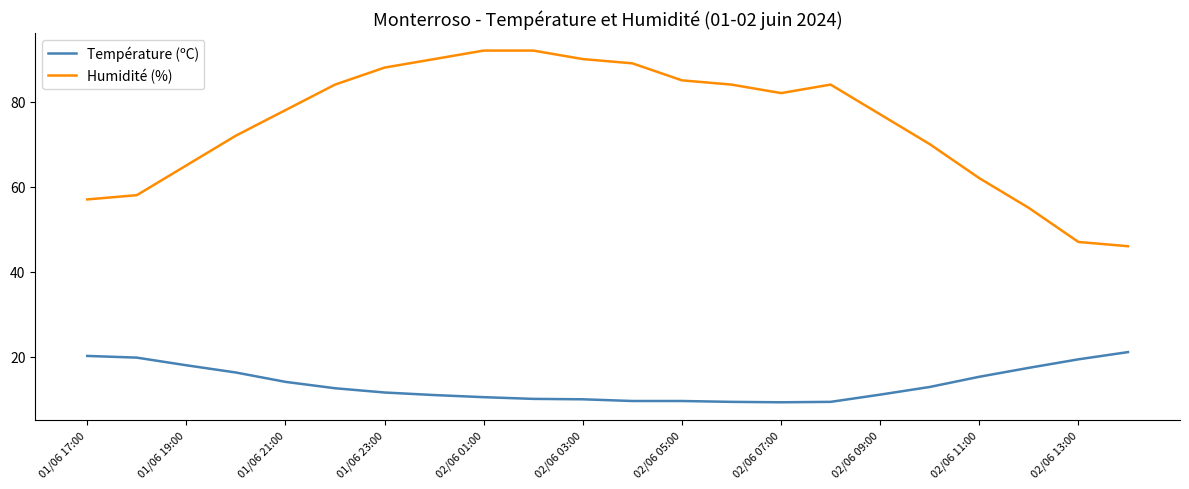

What is the maximum value shown in the chart?

92.0